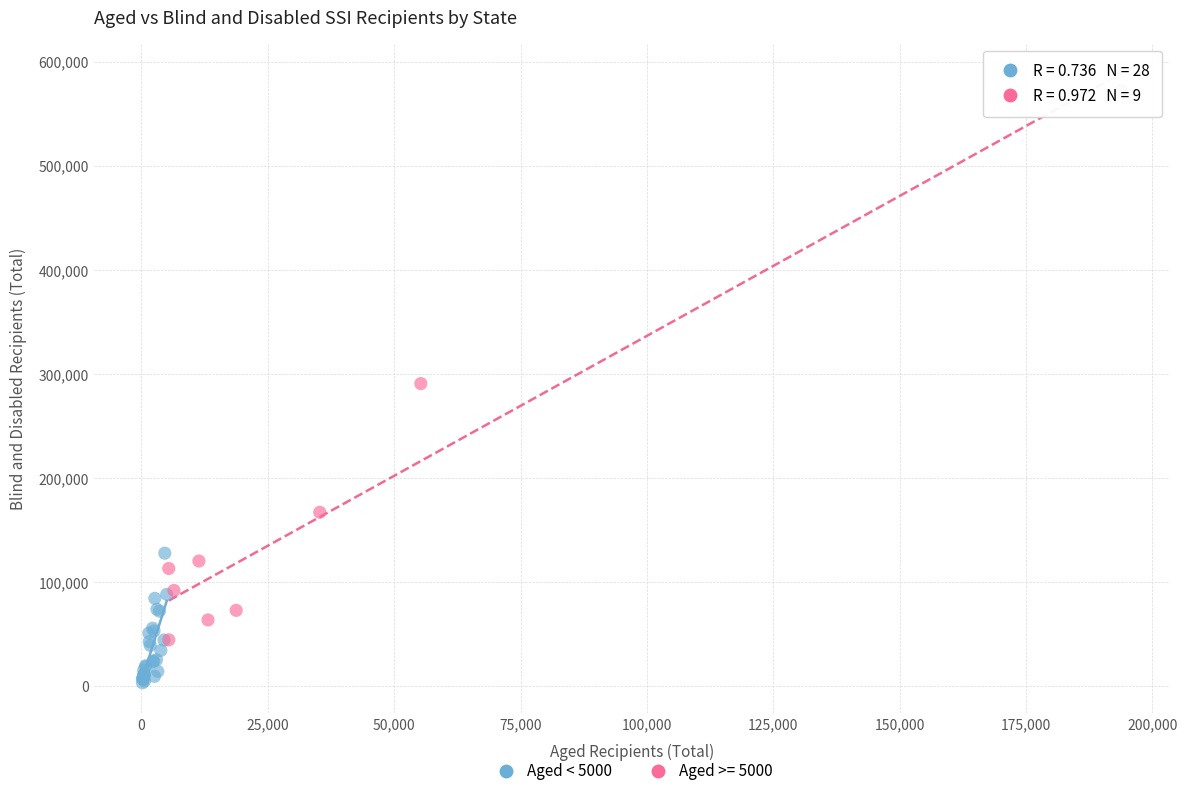

Which series reaches the minimum Y coordinate?

Aged < 5000